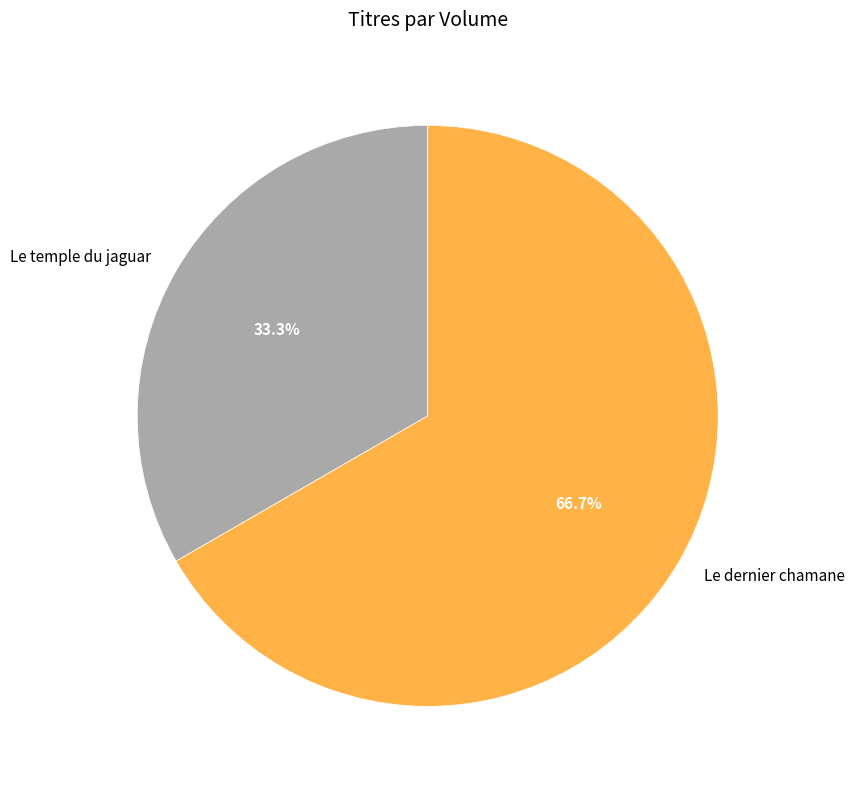

Which category has the smallest portion of the pie?

Le temple du jaguar